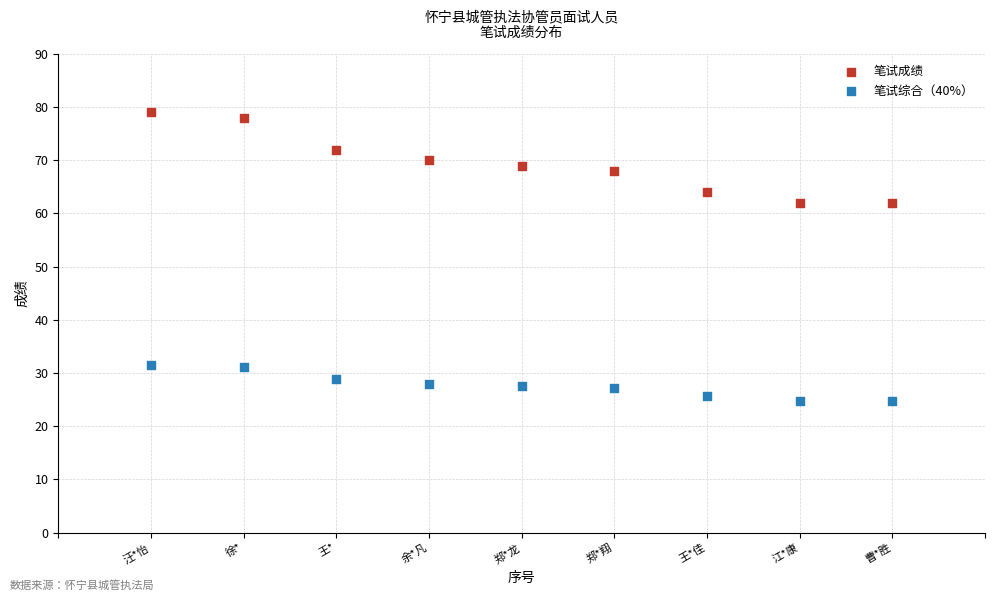

Which series contains the lowest Y value?

笔试综合（40%）